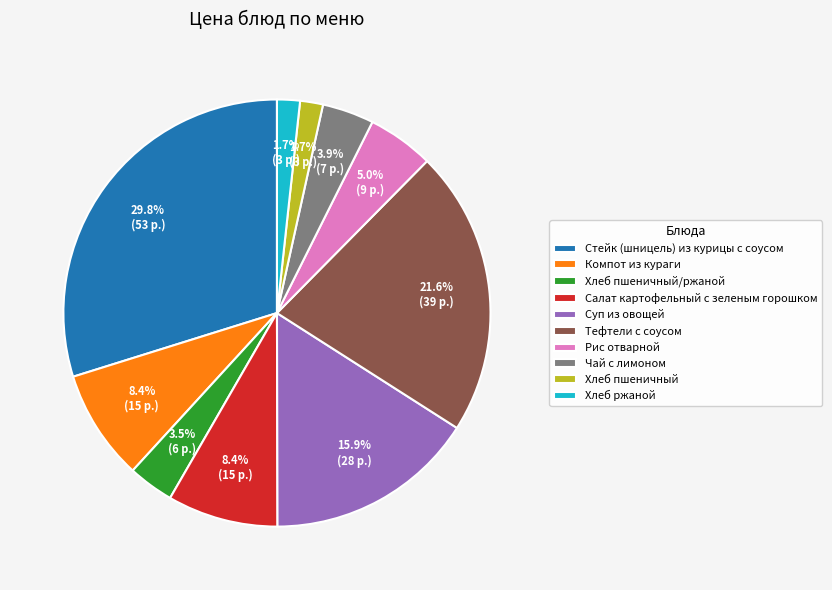

Which slice is the largest?

Стейк (шницель) из курицы с соусом